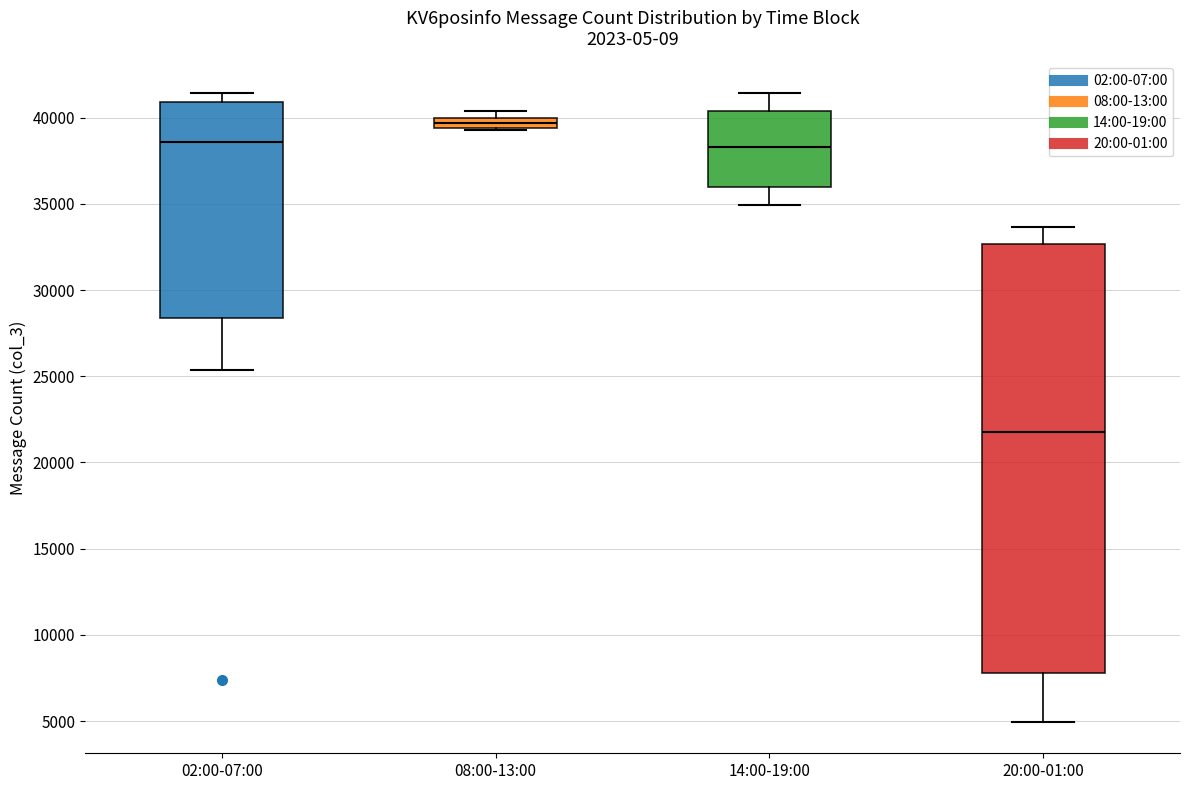

Comparing the boxes themselves (not the whiskers), which one is the tallest?

20:00-01:00